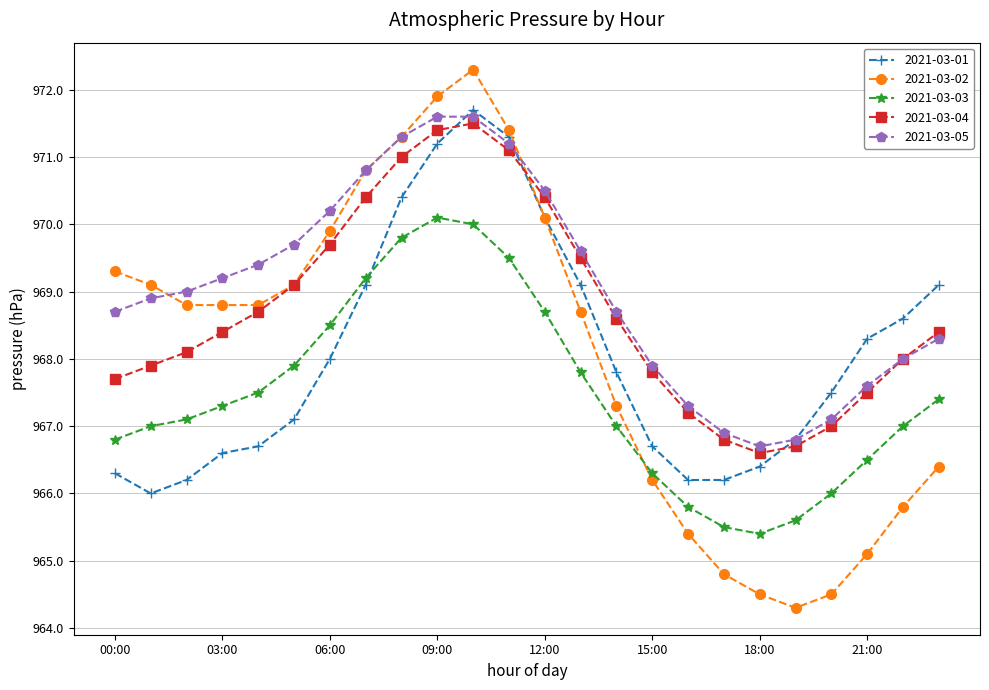

What is the value of the 2021-03-01 point at the 12th from the left?

971.3